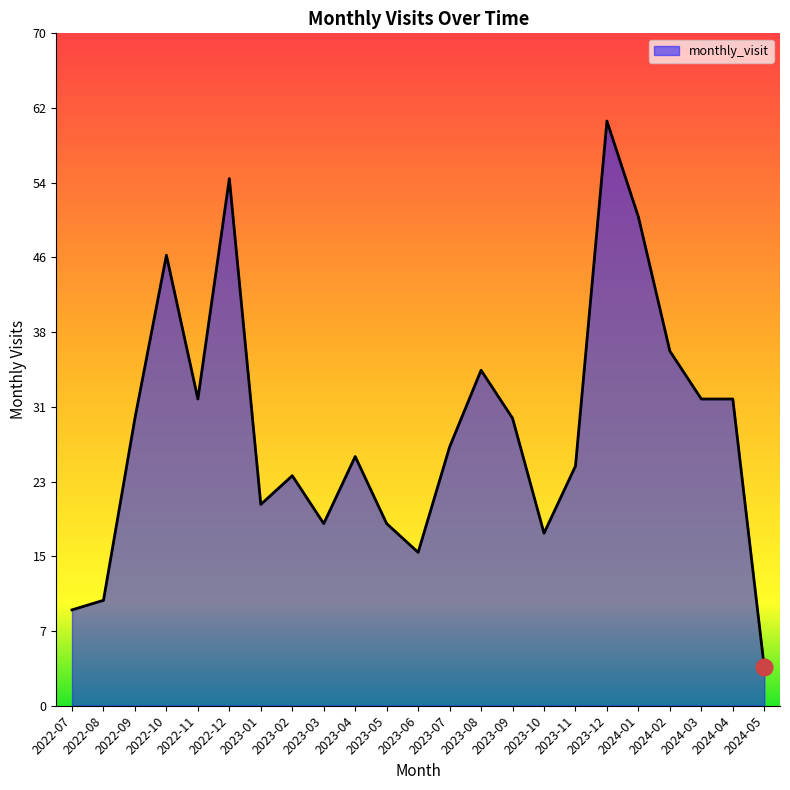

Does the chart display data point markers on the line(s)?

No